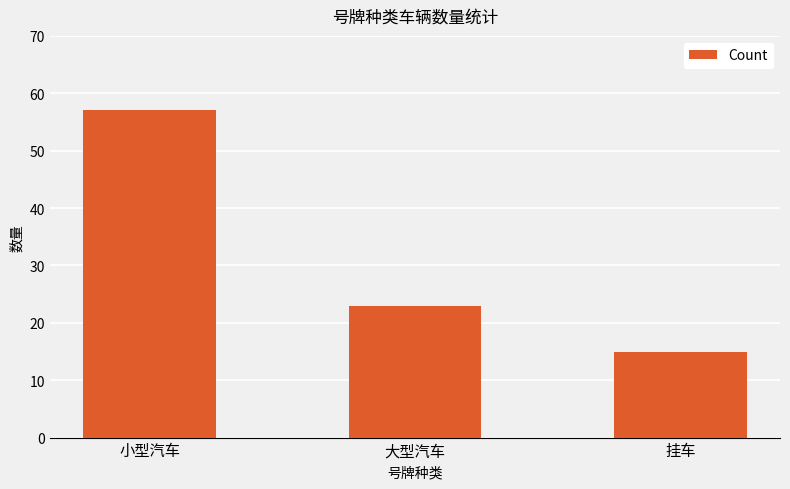

Are the bars horizontal?

No